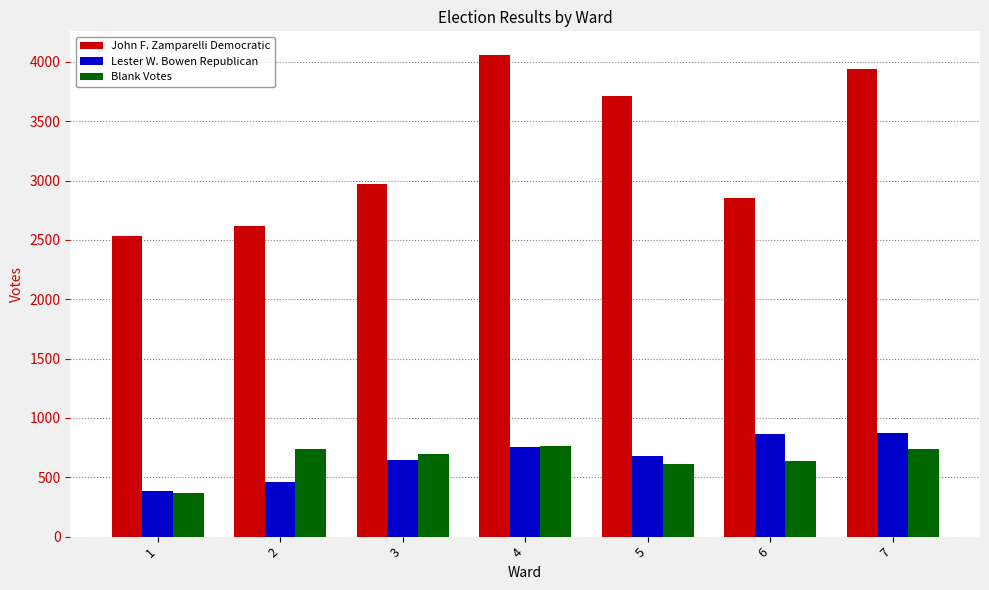

How many series are shown in this chart?

3